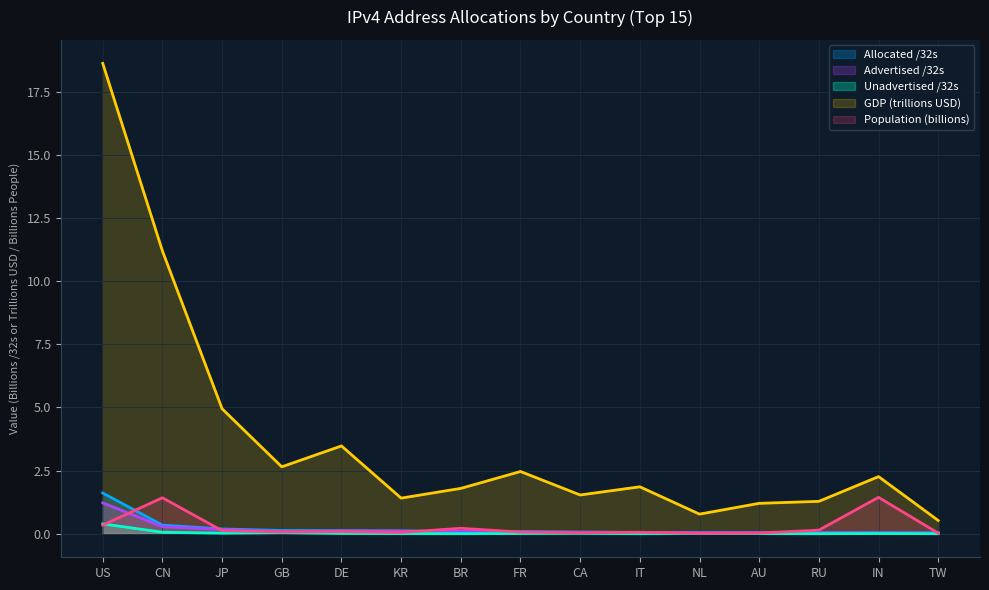

How many lines are shown in the chart?

5